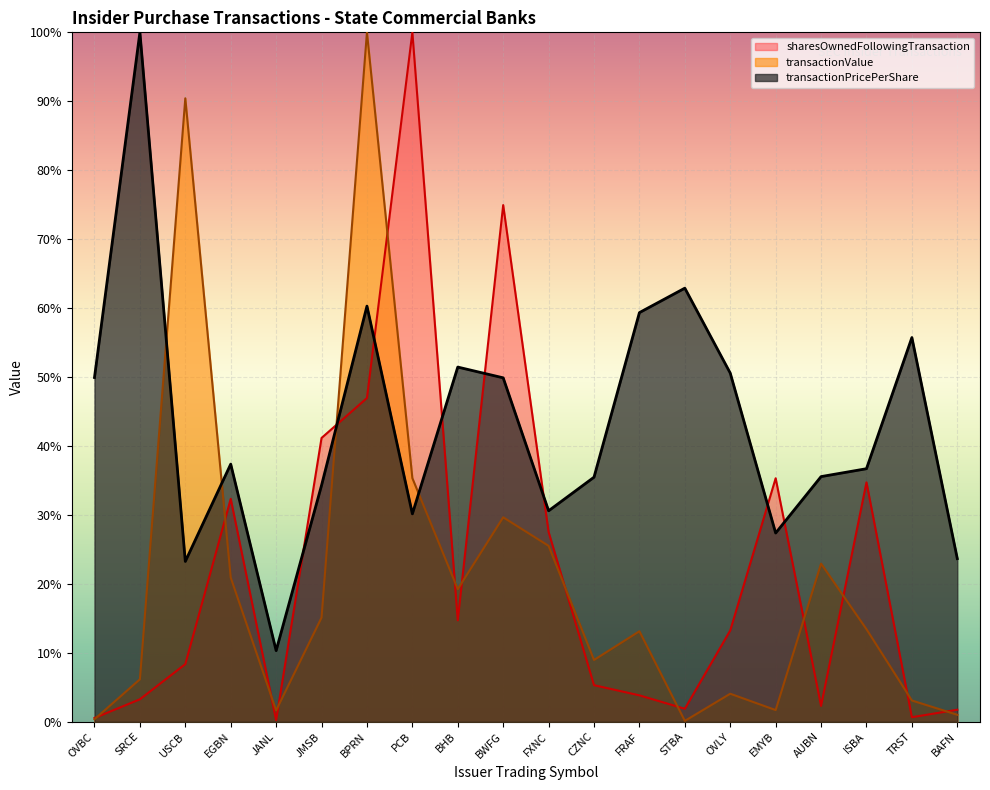

At how many categories does at least one series exceed 63?

5